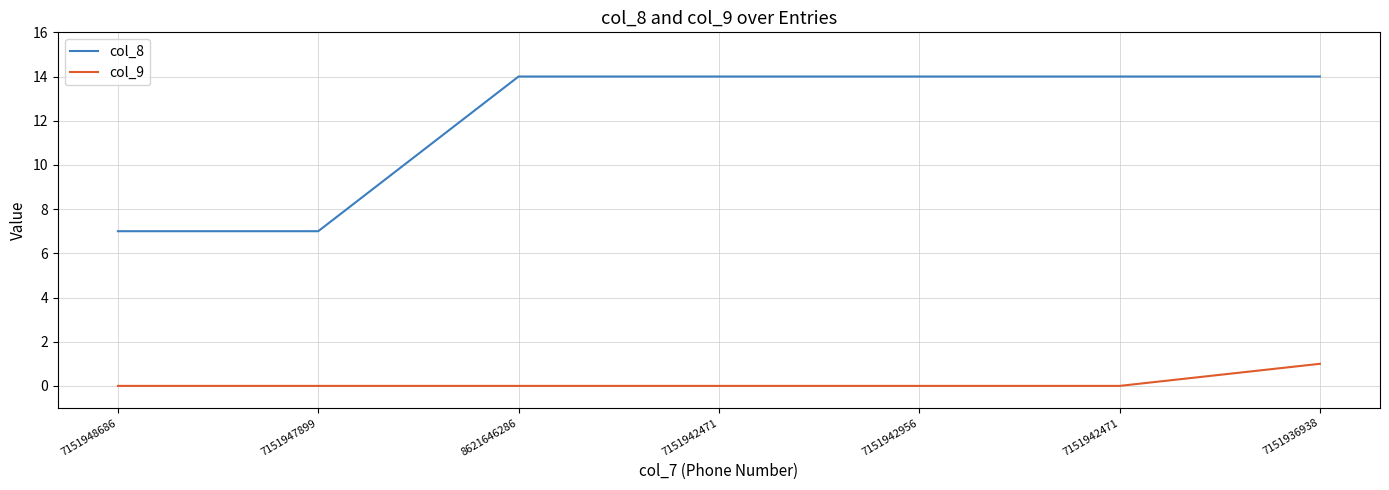

How many lines are shown in the chart?

2